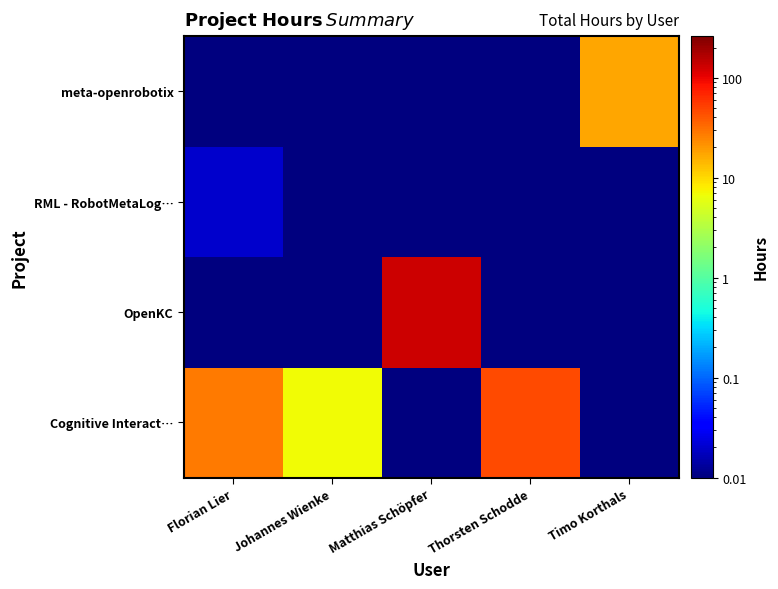

How many categories are shown in the chart?

5